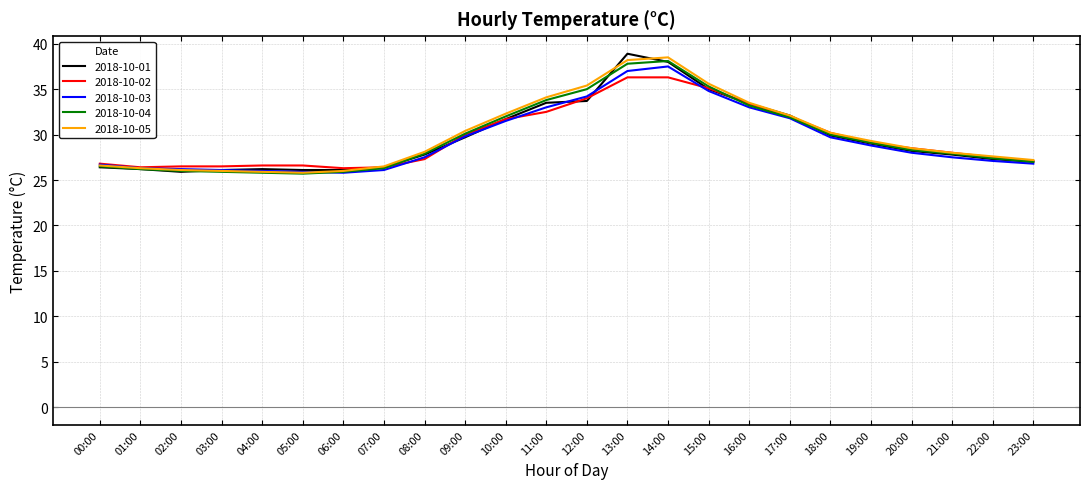

At how many categories does at least one series exceed 33?

6